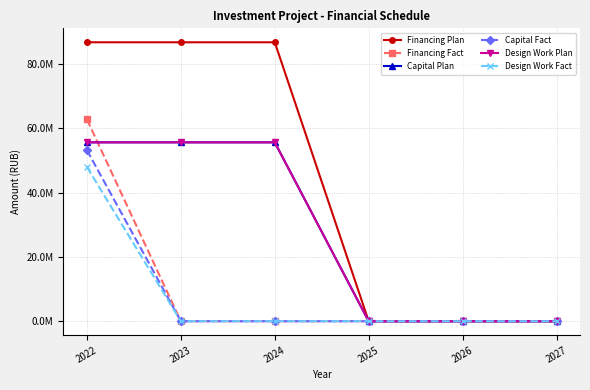

What is the maximum value shown in the chart?

86792120